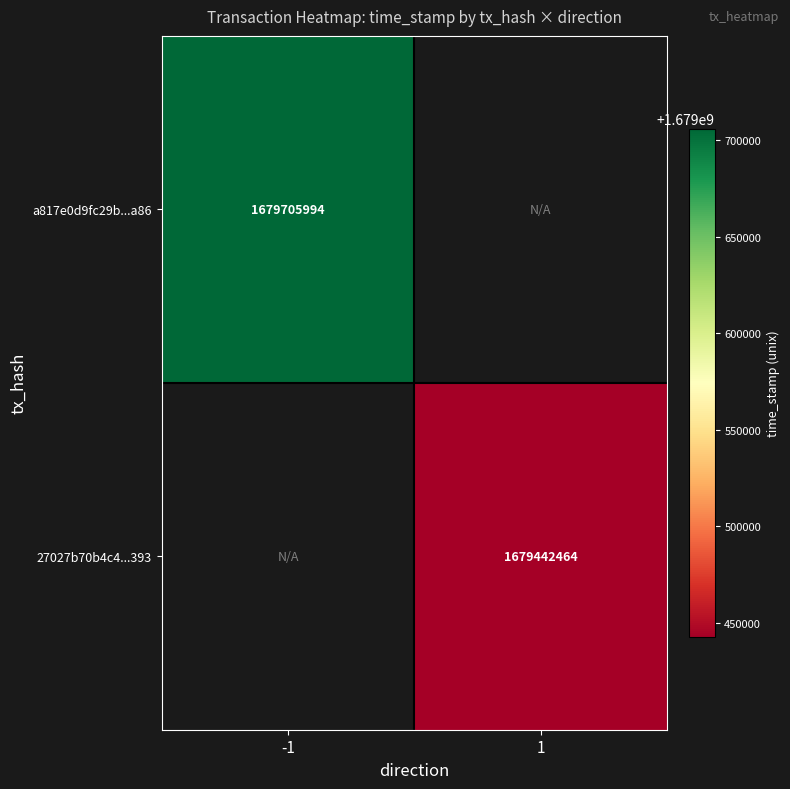

Is it true that 27027b70b4c4...393 equals 1679442464 at 1?

True